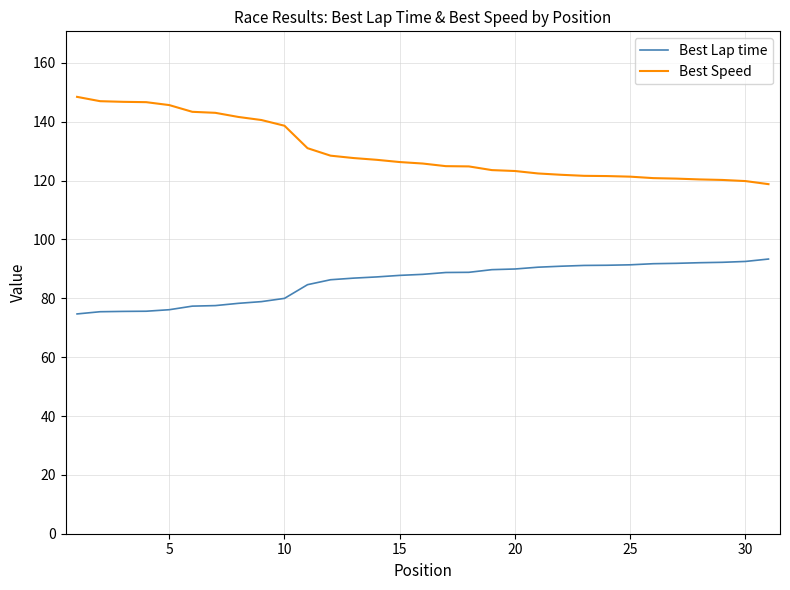

Rank the series by their average value, from highest to lowest.

Best Speed, Best Lap time